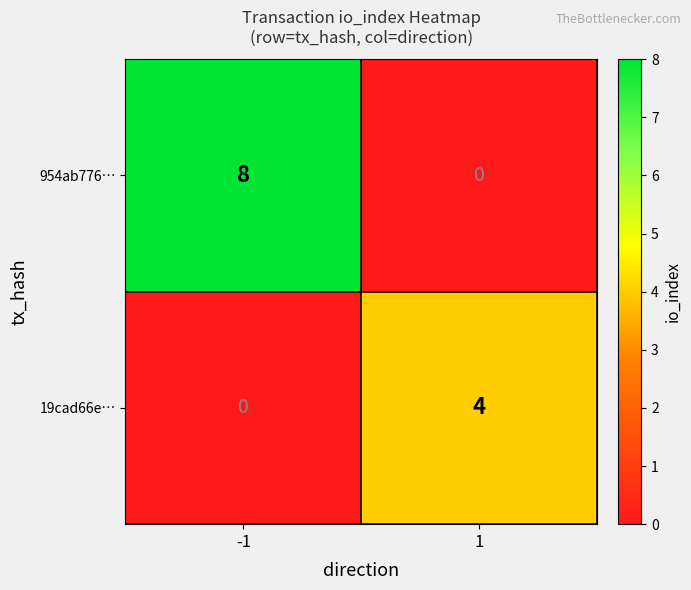

What is the total value across all series at -1?

8